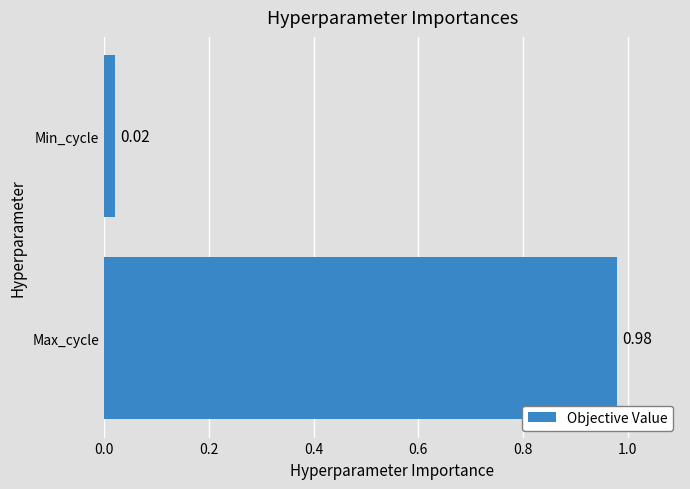

At which category does the chart reach its peak across all series?

Max_cycle